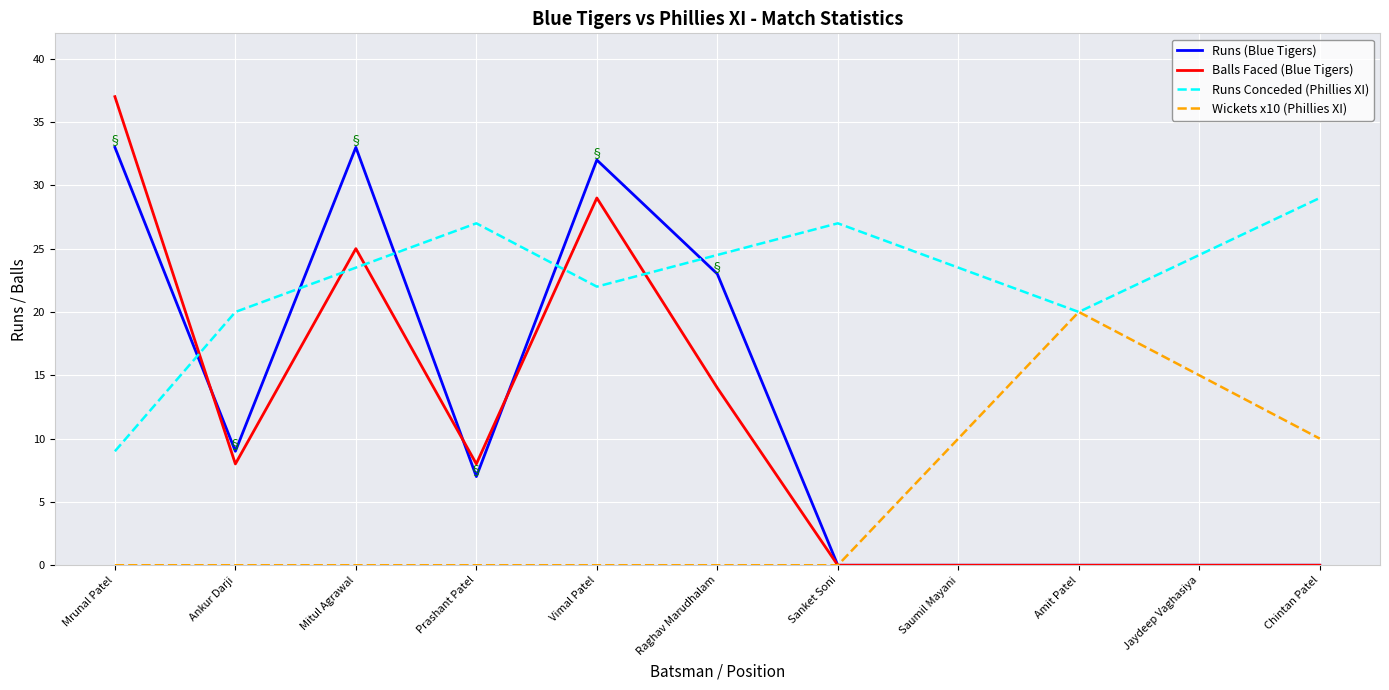

Is it true that Runs (Blue Tigers) equals 0 at Saumil Mayani?

True